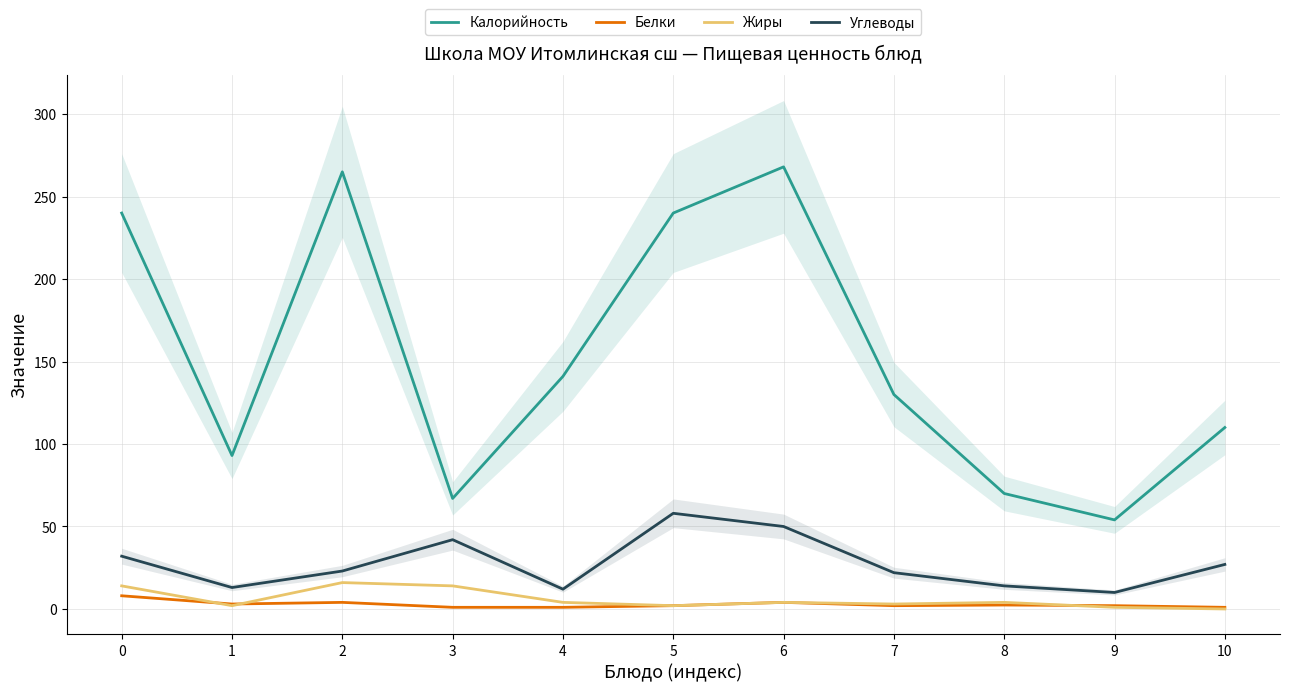

Reading left to right, list all the values displayed in this chart.

Калорийность: 0=240.0	1=93.0	2=265.0	3=67.0	4=141.0	5=240.0	6=268.0	7=130.0	8=70.0	9=54.0	10=110.0
Белки: 0=8.0	1=3.0	2=4.0	3=1.0	4=1.0	5=2.0	6=4.0	7=2.0	8=2.4	9=2.0	10=1.0
Жиры: 0=14.0	1=2.0	2=16.0	3=14.0	4=4.0	5=2.0	6=4.0	7=3.0	8=4.0	9=1.0	10=0.0
Углеводы: 0=32.0	1=13.0	2=23.0	3=42.0	4=12.0	5=58.0	6=50.0	7=22.0	8=14.0	9=10.0	10=27.0